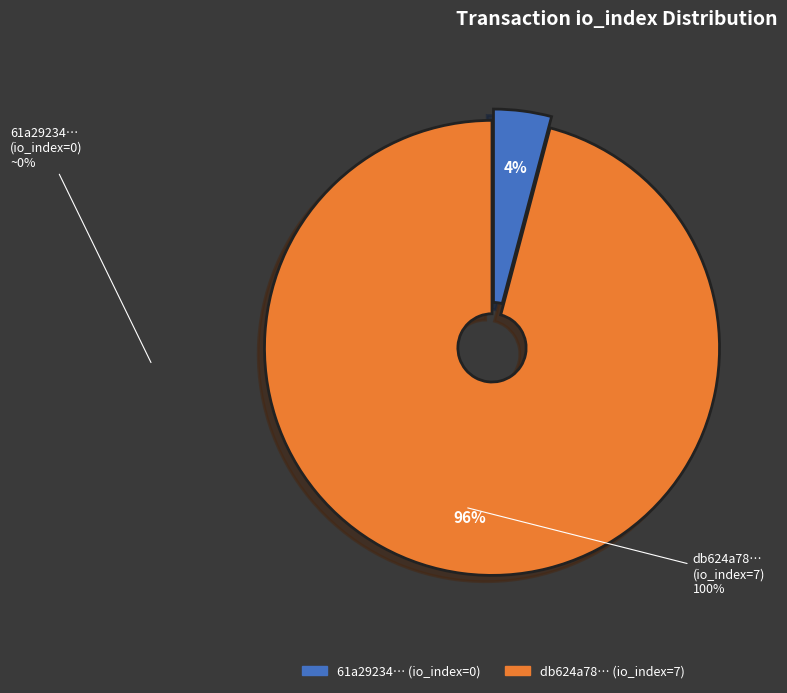

To the nearest percent, what is the average slice percentage?

50%